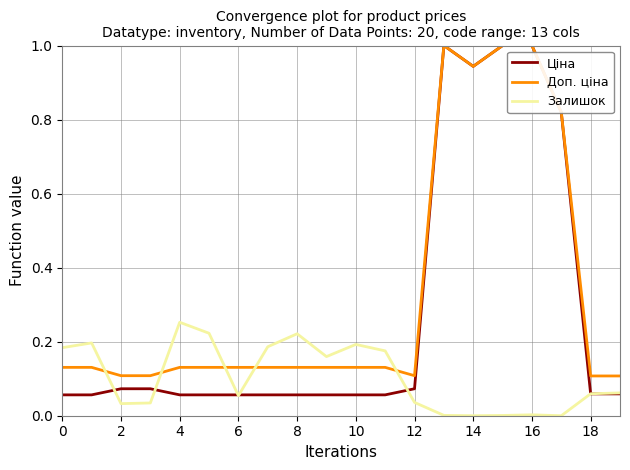

Which series ends up on top after the final intersection of Доп. ціна and Залишок?

Доп. ціна